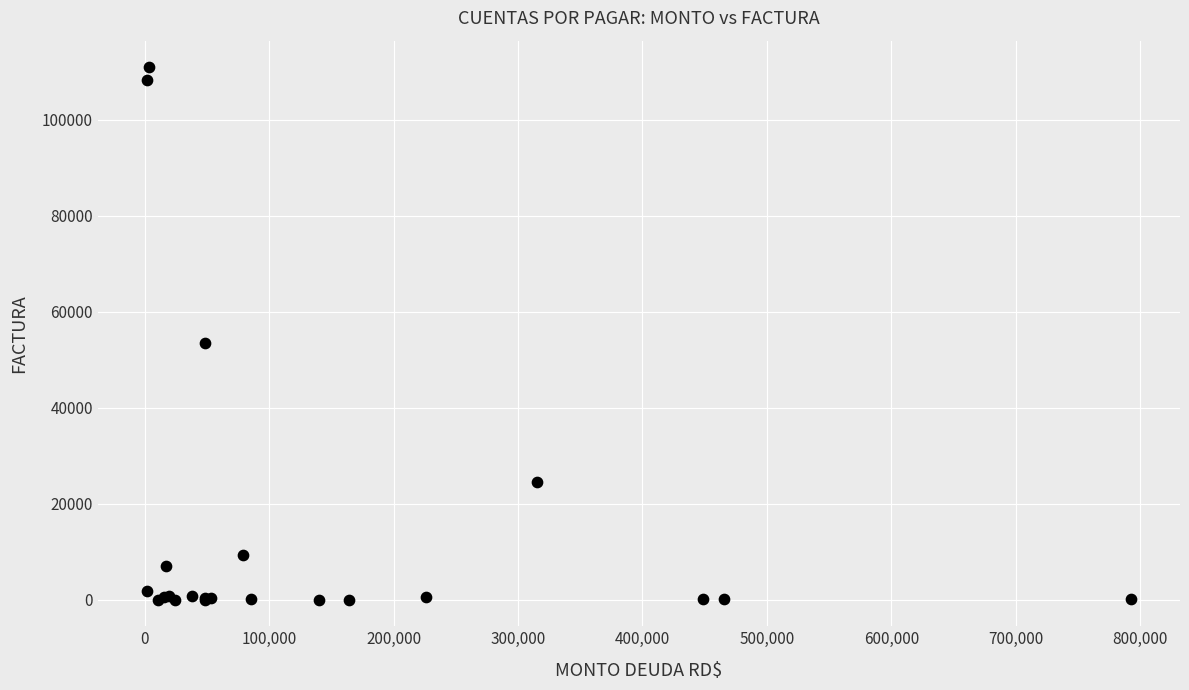

What Y value in the scatter plot is closest to 55447?

53409